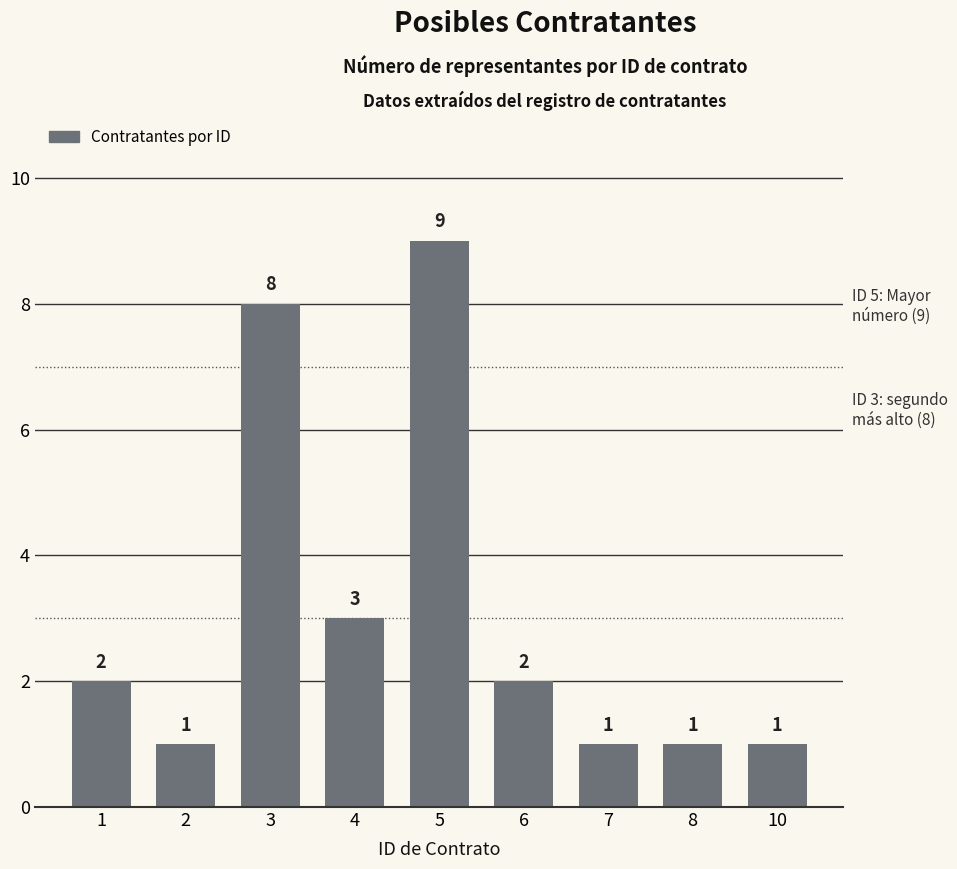

The chart shows a value of 3 at 1. True or false?

False